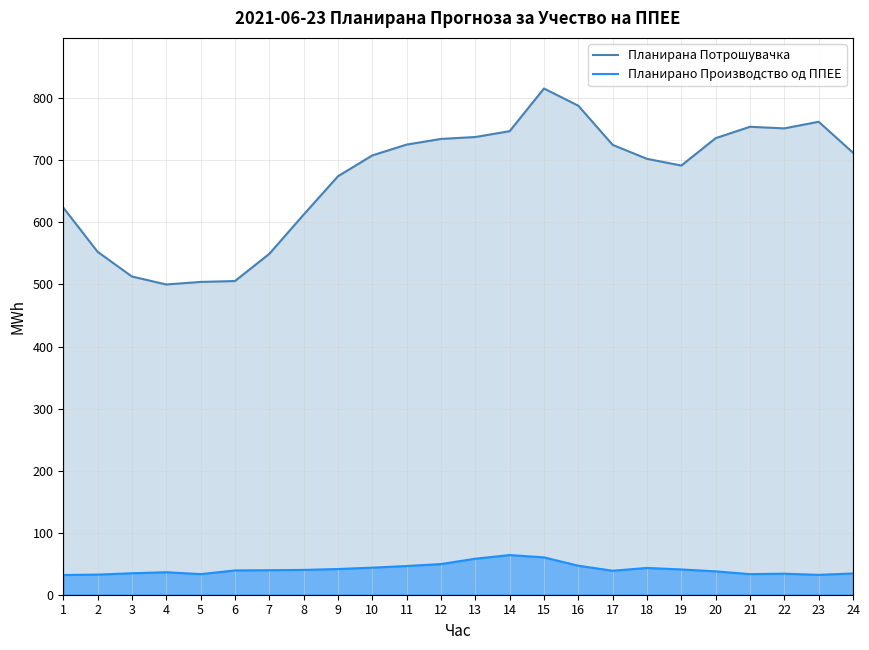

The value of Планирана Потрошувачка at 7 is 826.1. True or false?

False